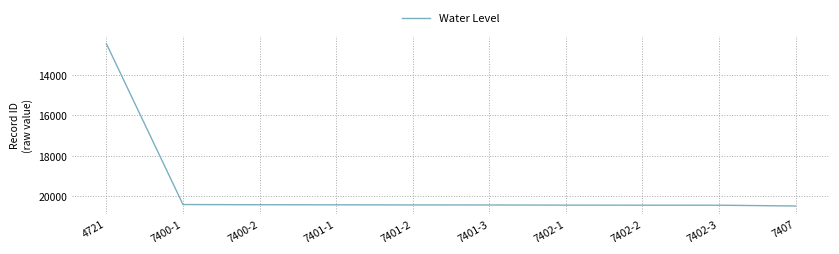

What is the sum of all values?

196350